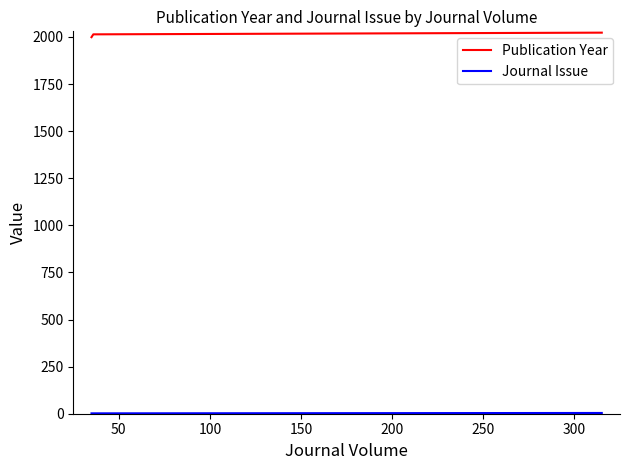

Which has a higher value, 100 or 50?

50